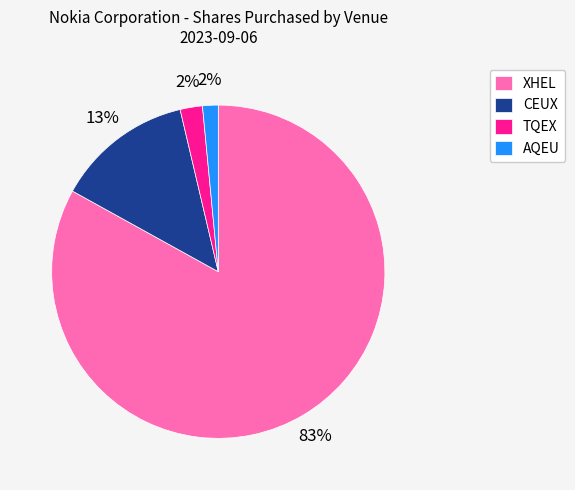

To the nearest percent, what portion does AQEU represent?

2%